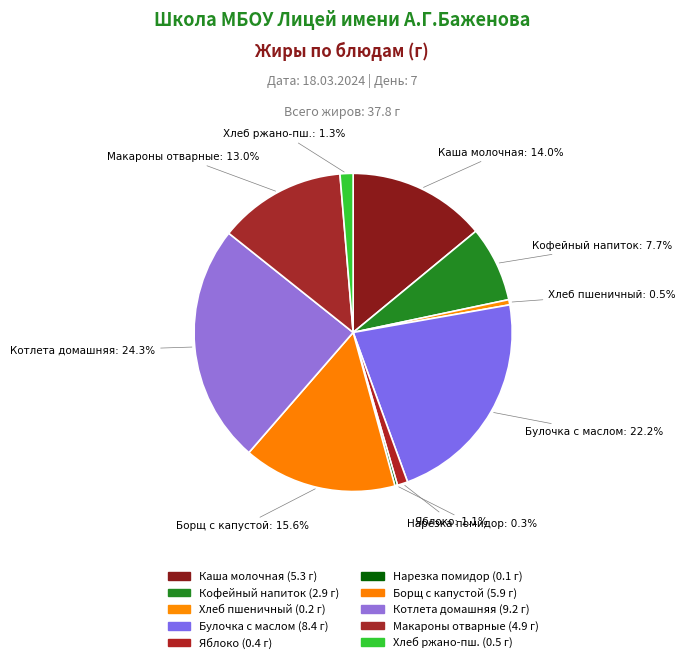

Rank the categories by value from highest to lowest.

Обед: Котлета домашняя, Завтрак: Булочка с маслом, Обед: Борщ с капустой, Завтрак: Каша молочная Дружба, Обед: Макароны отварные, Завтрак: Кофейный напиток с молоком, Обед: Хлеб ржано-пшеничный, Завтрак: Яблоко, Завтрак: Хлеб пшеничный, Обед: Нарезка помидор огурца